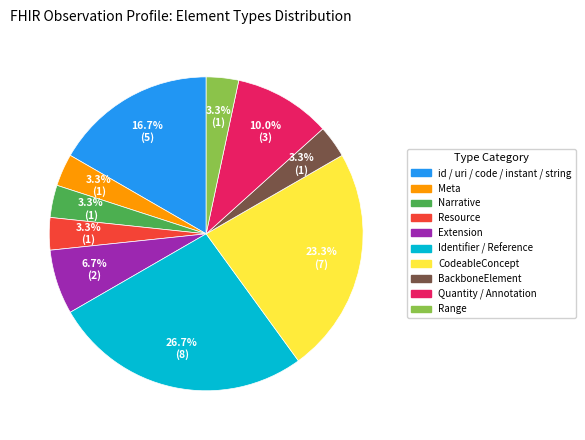

Does any single category account for the majority?

No